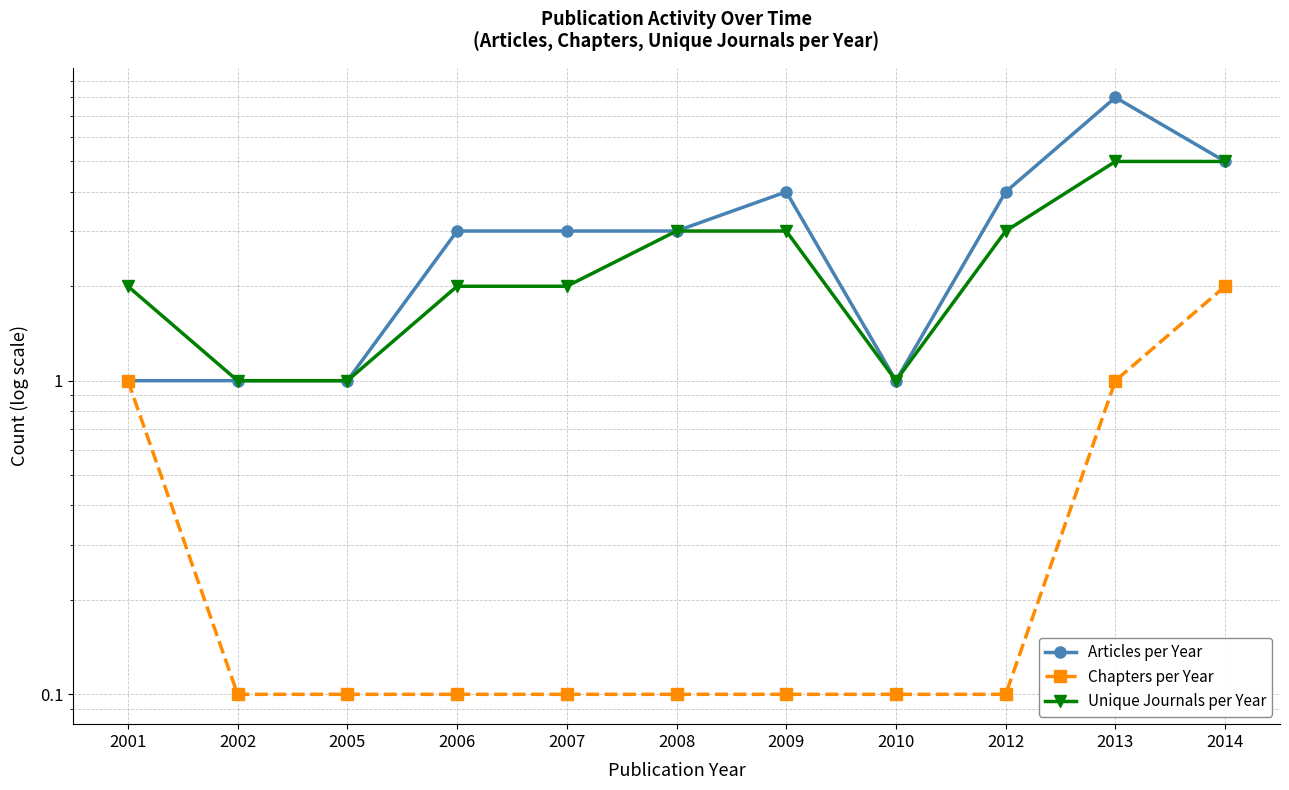

Reading left to right, what are all the values shown in this chart?

Articles per Year: 1.0	1.0	1.0	3.0	3.0	3.0	4.0	1.0	4.0	8.0	5.0
Chapters per Year: 1.0	0.1	0.1	0.1	0.1	0.1	0.1	0.1	0.1	1.0	2.0
Unique Journals per Year: 2.0	1.0	1.0	2.0	2.0	3.0	3.0	1.0	3.0	5.0	5.0